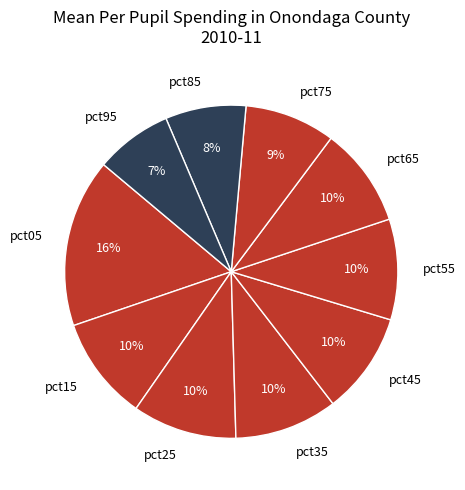

Which has a higher value, pct75 or pct05?

pct05